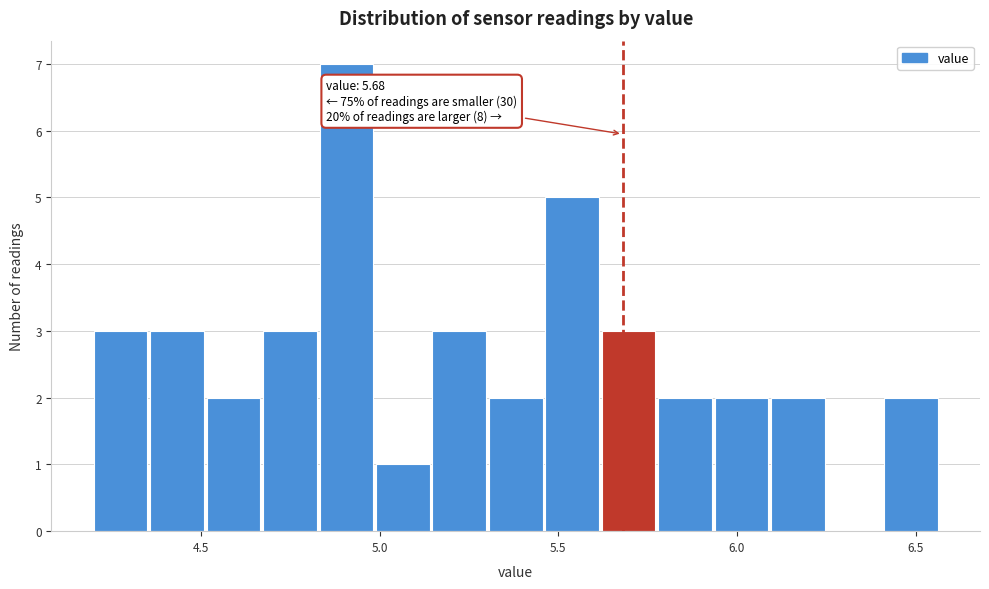

Read against the x-axis, roughly where is the centre of the tallest bar?

4.90